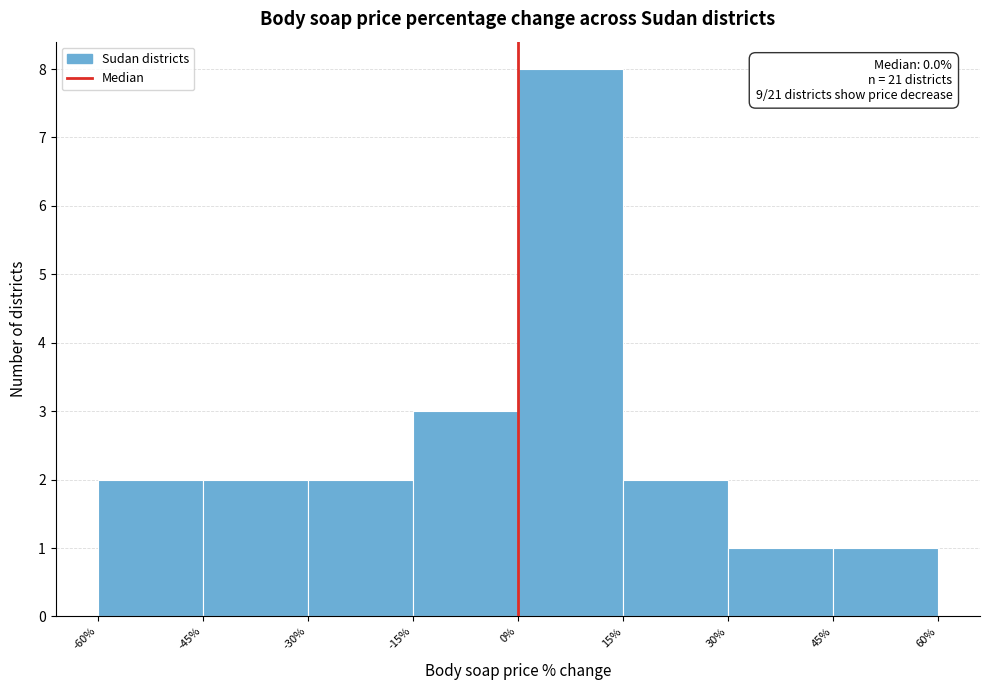

Which range on the x-axis has the tallest bar?

0% to 15%